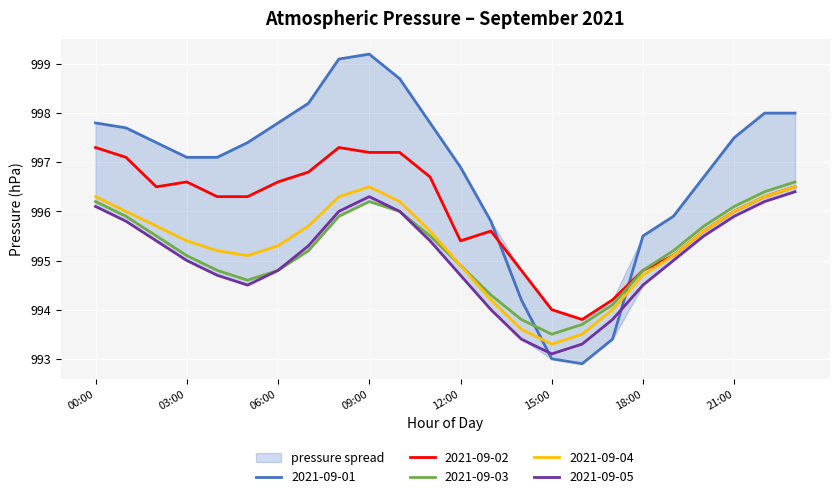

The value of 2021-09-02 at 00:00 is 997.3. True or false?

True